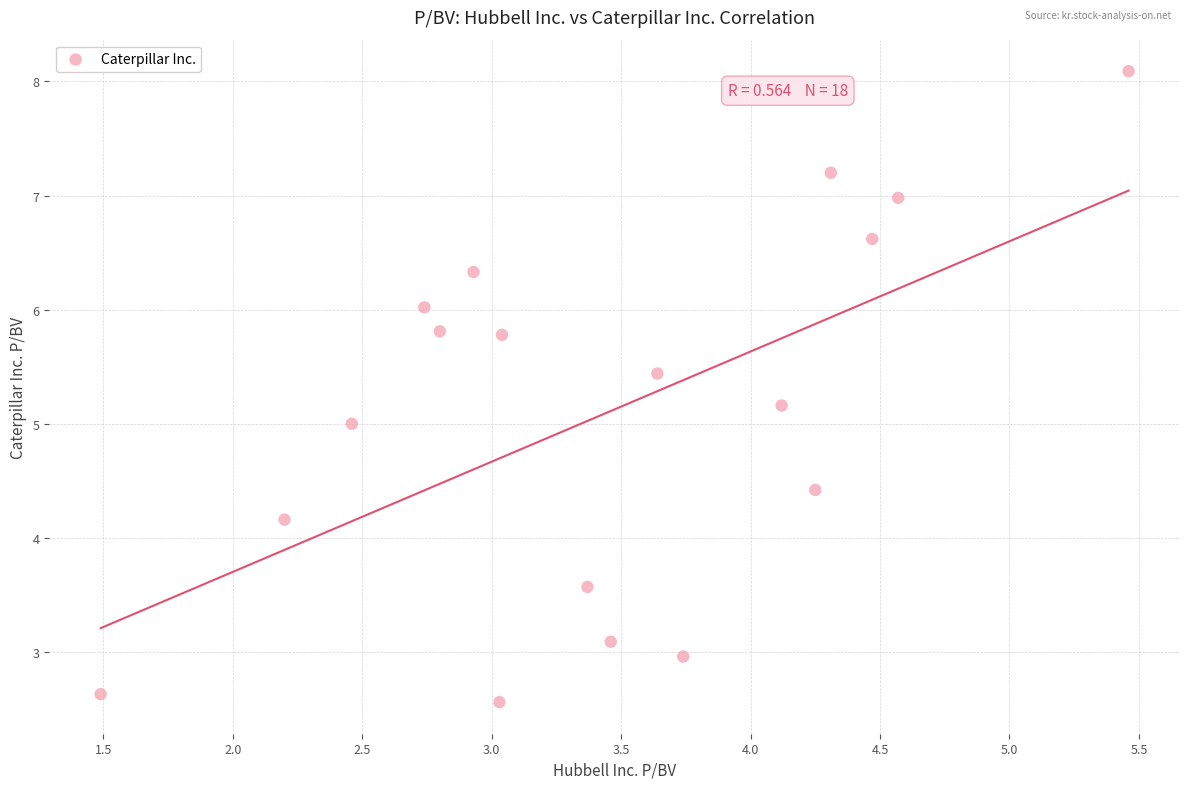

What is the range of Y values (max minus min)?

5.5